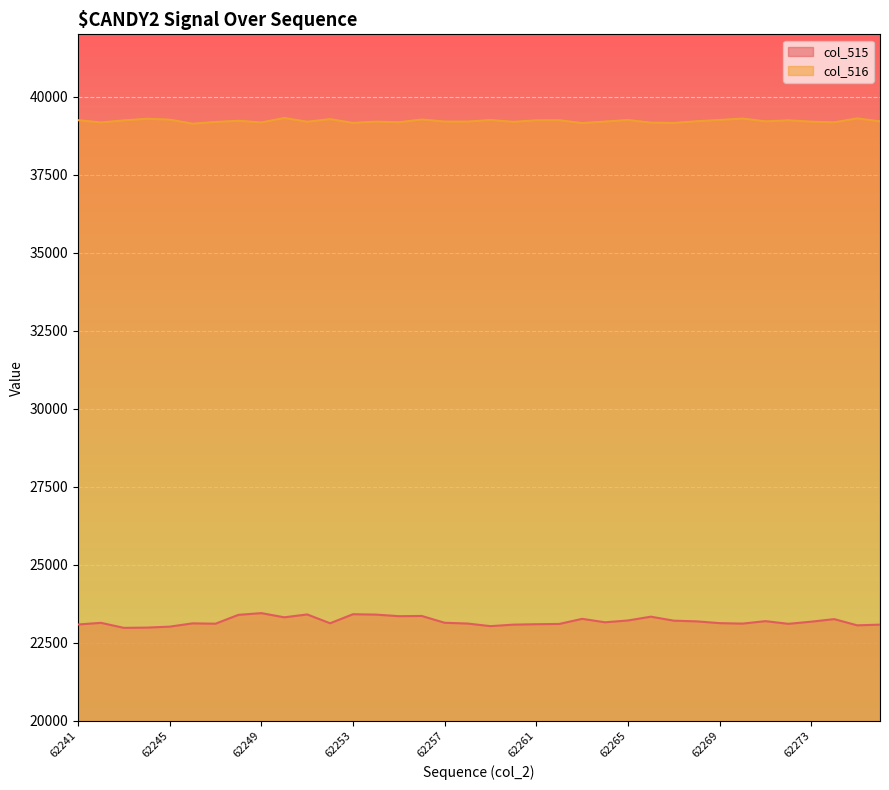

What is the approximate value of col_515 at 62256?

23360